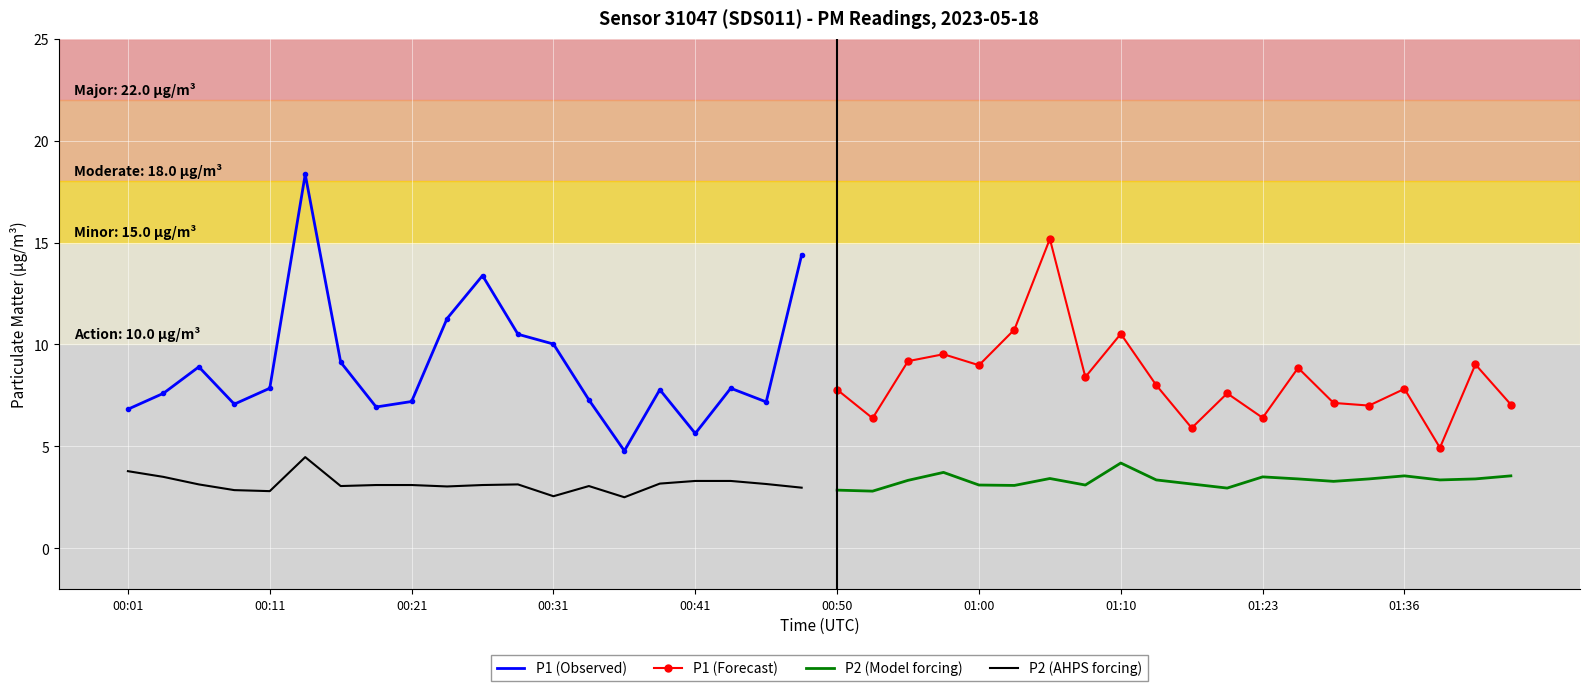

How many categories are shown in the chart?

20